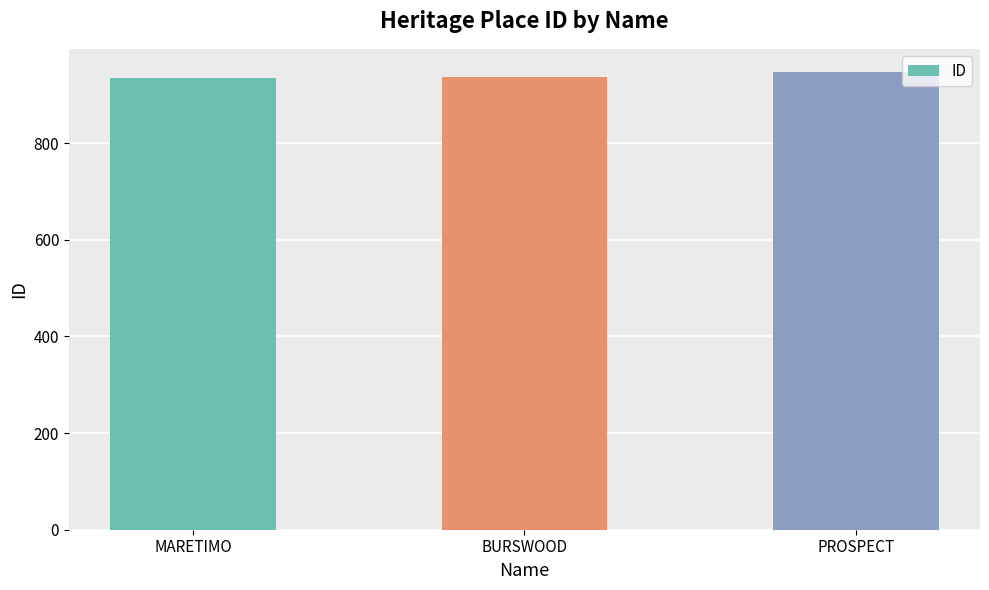

True or false: the data shows 1544 at BURSWOOD.

False